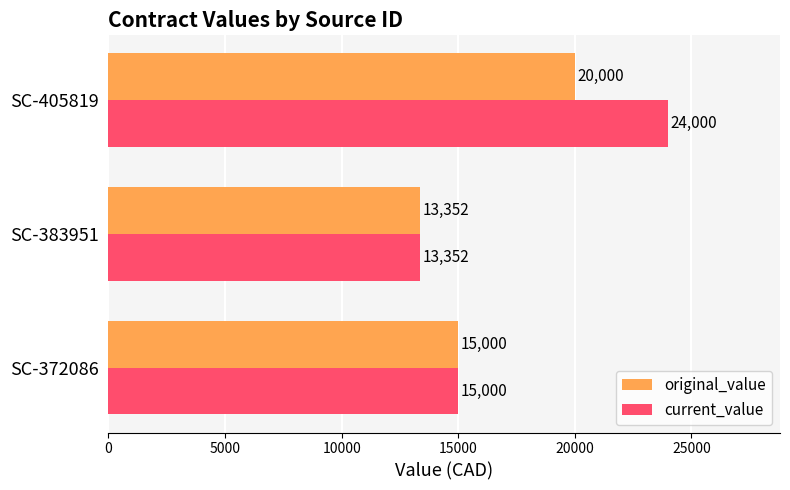

Which series has the largest range (max minus min)?

current_value